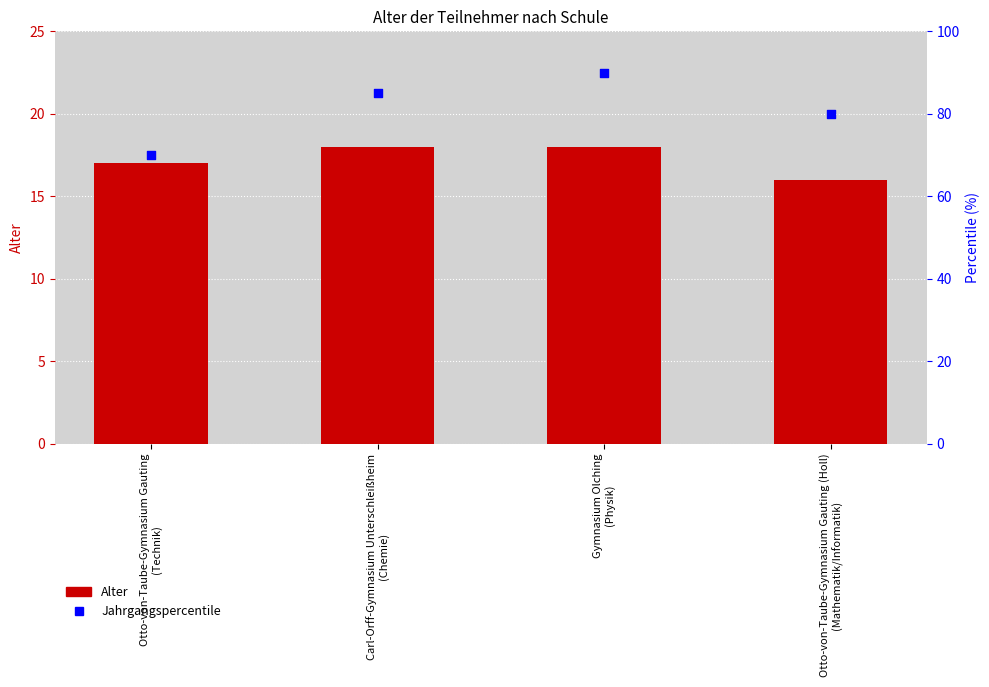

Which series reaches the maximum Y coordinate?

Jahrgangspercentile